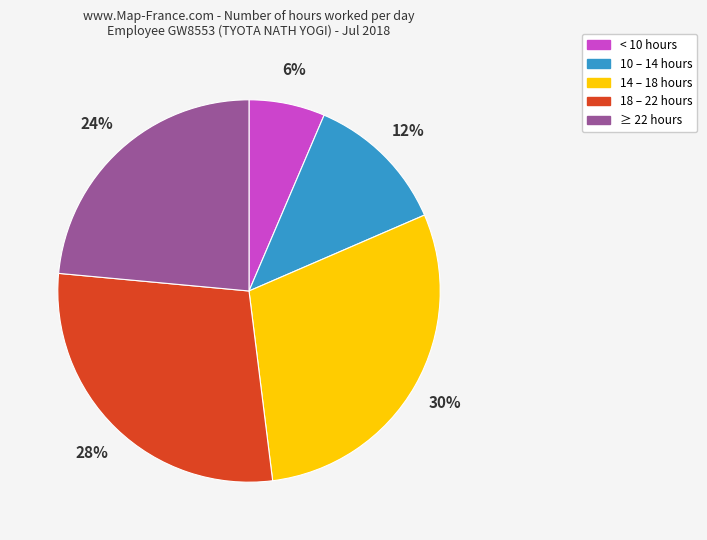

Between 10 – 14 hours and 14 – 18 hours, which is larger?

14 – 18 hours